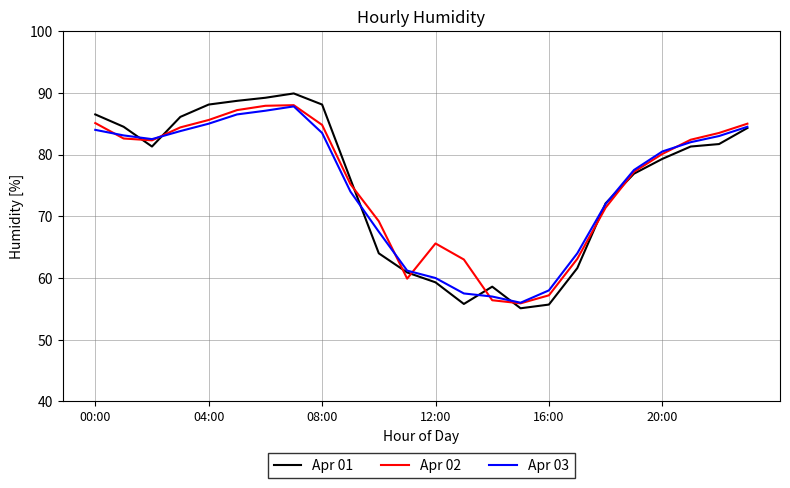

What is the maximum value for Apr 01?

89.9